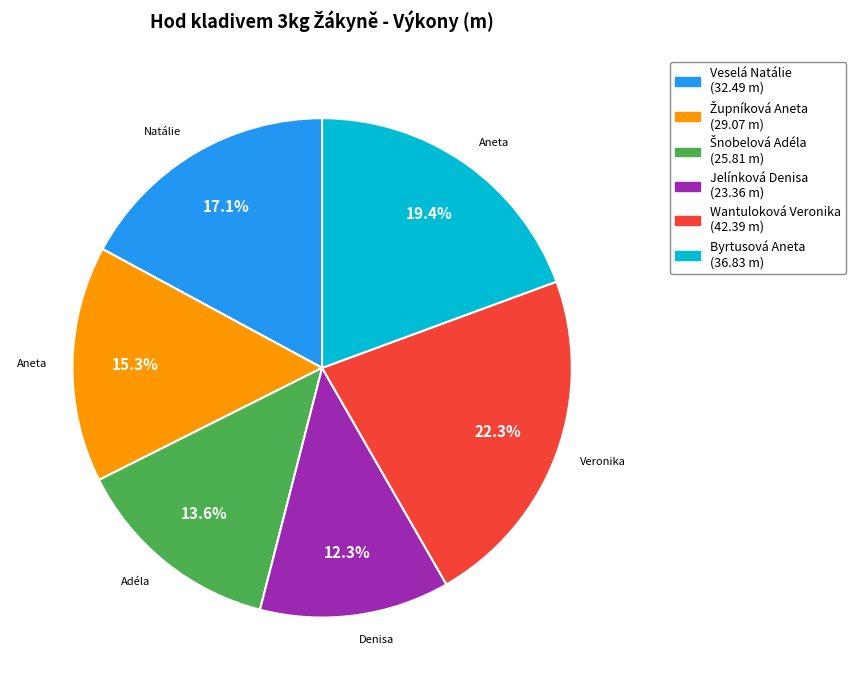

How many slices are in this pie chart?

6